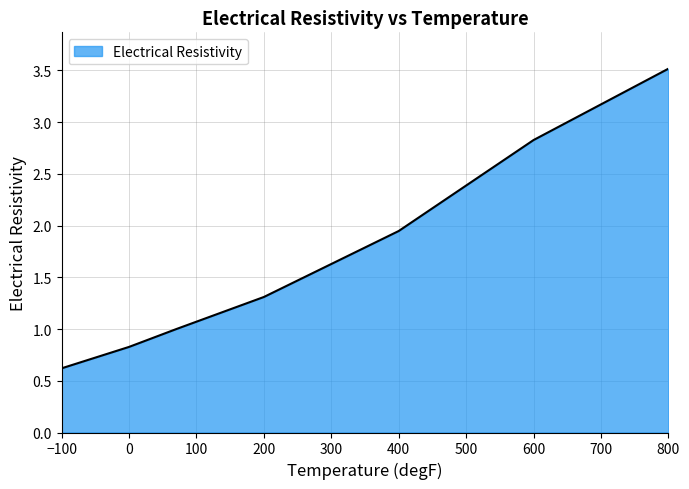

What is the smallest value displayed?

0.6